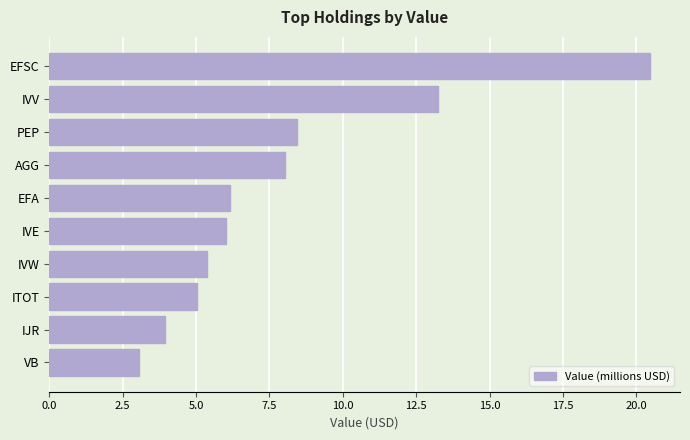

Reading top to bottom, list all the values displayed in this chart.

EFSC=20.5	IVV=13.3	PEP=8.4	AGG=8.0	EFA=6.2	IVE=6.0	IVW=5.4	ITOT=5.0	IJR=3.9	VB=3.0